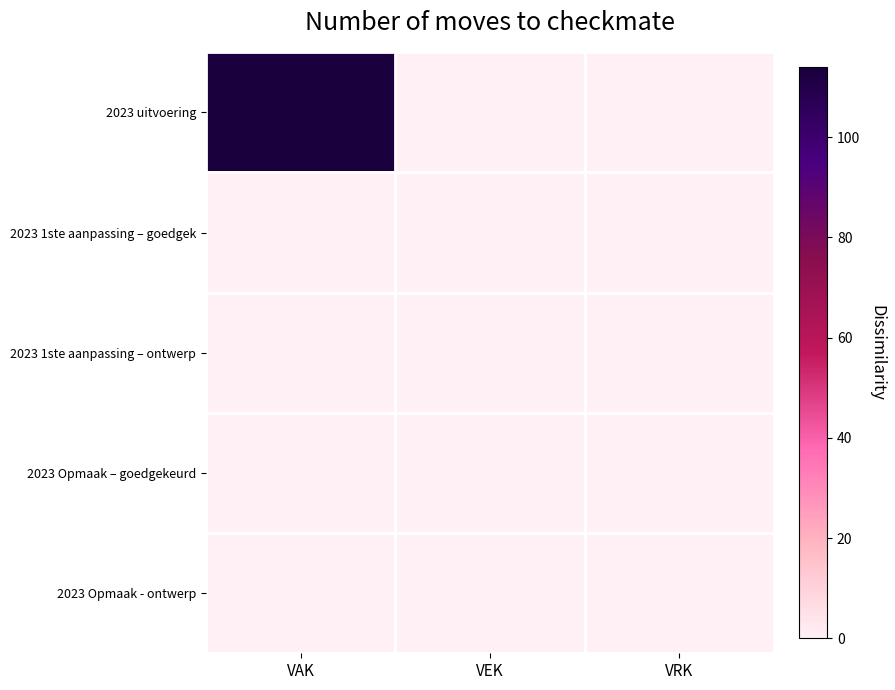

At how many categories does at least one series exceed 99?

1